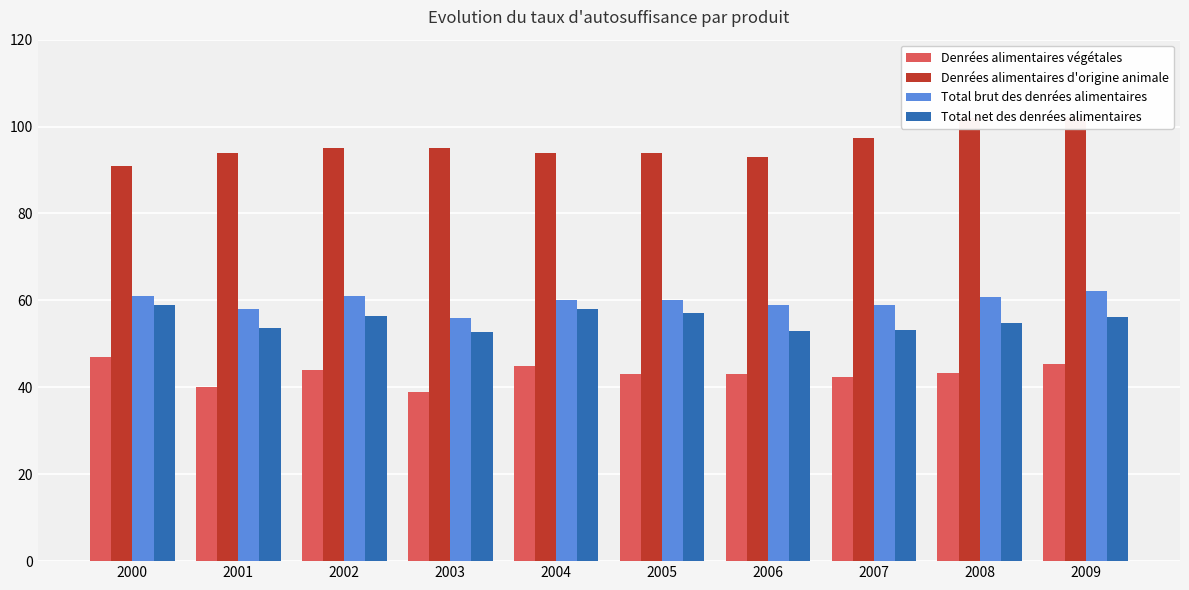

True or false: Denrées alimentaires d'origine animale has a value of 102.2 at 2009.

True